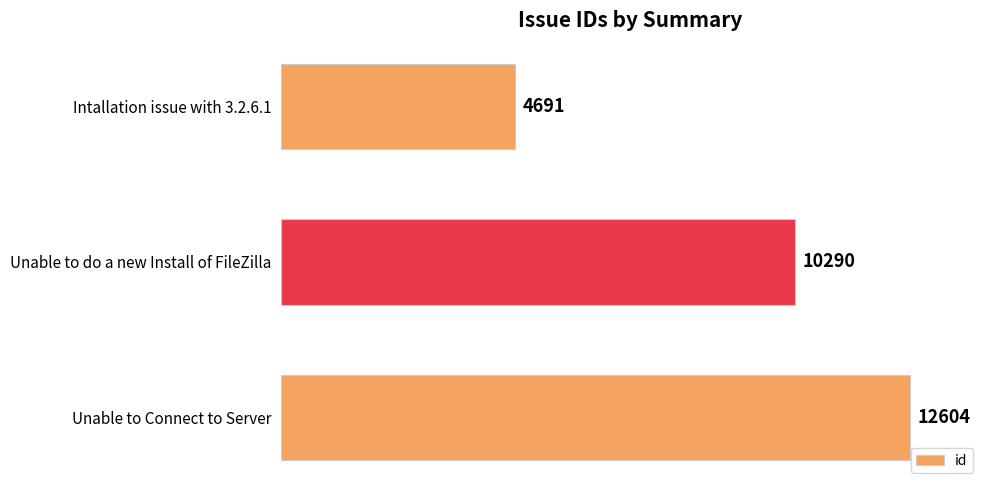

What is the change in value from Intallation issue with 3.2.6.1 to Unable to Connect to Server?

+7913